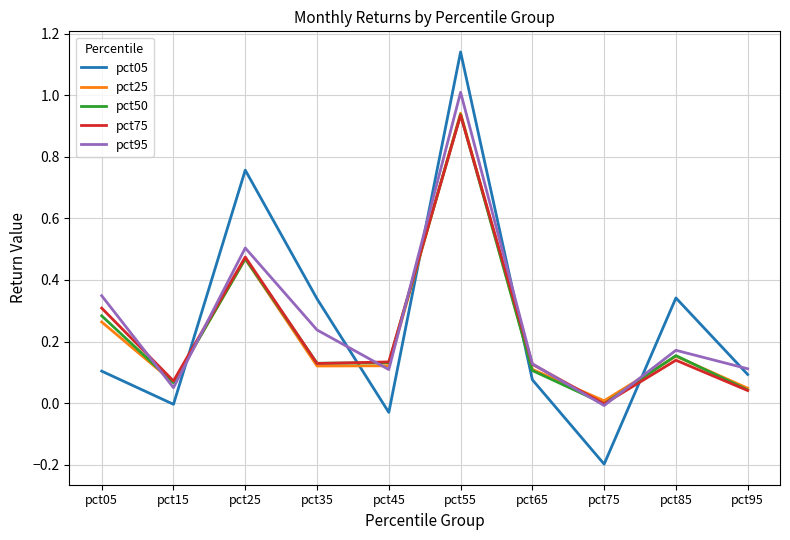

The pct50 series shows 0.5 at pct25. True or false?

True